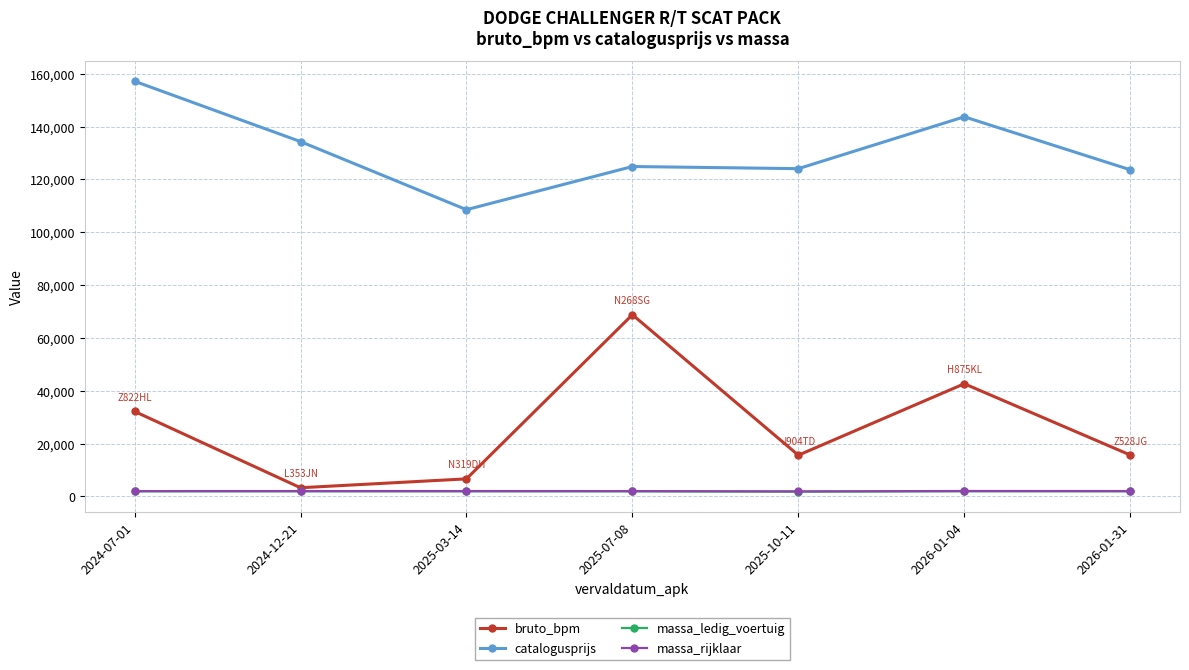

Which category has the lowest value in the bruto_bpm series?

2024-12-21